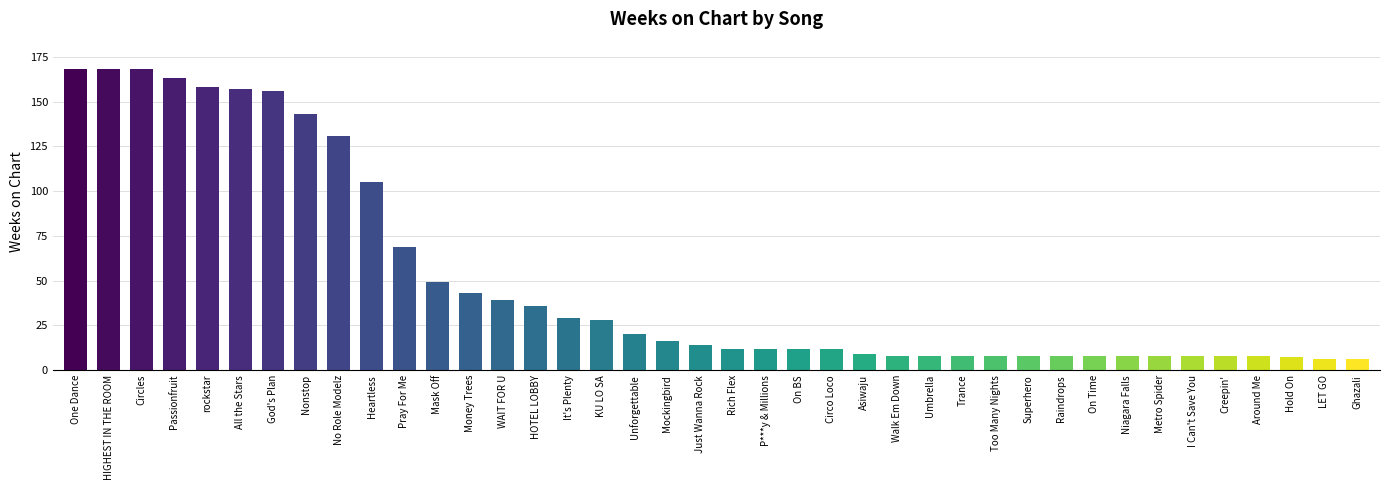

What is the minimum value shown in the chart?

6